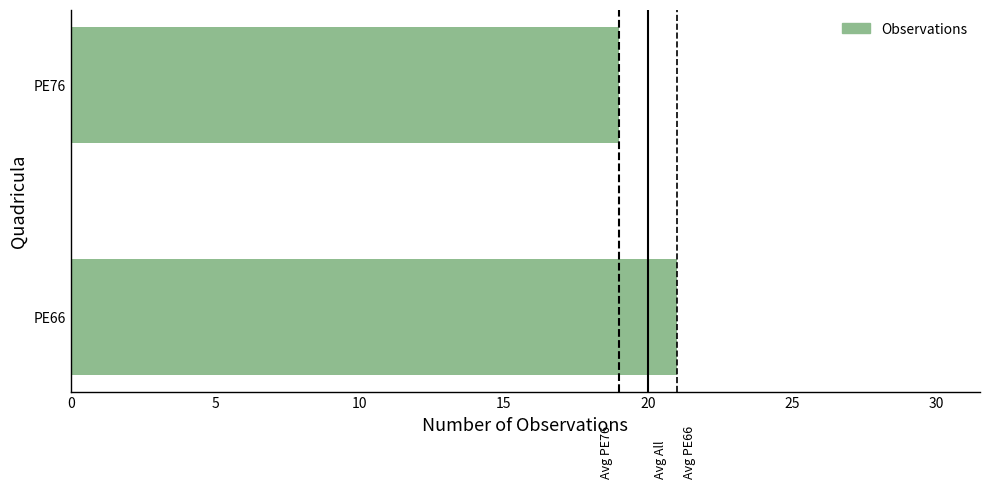

Rank the categories by value from lowest to highest.

PE76, PE66